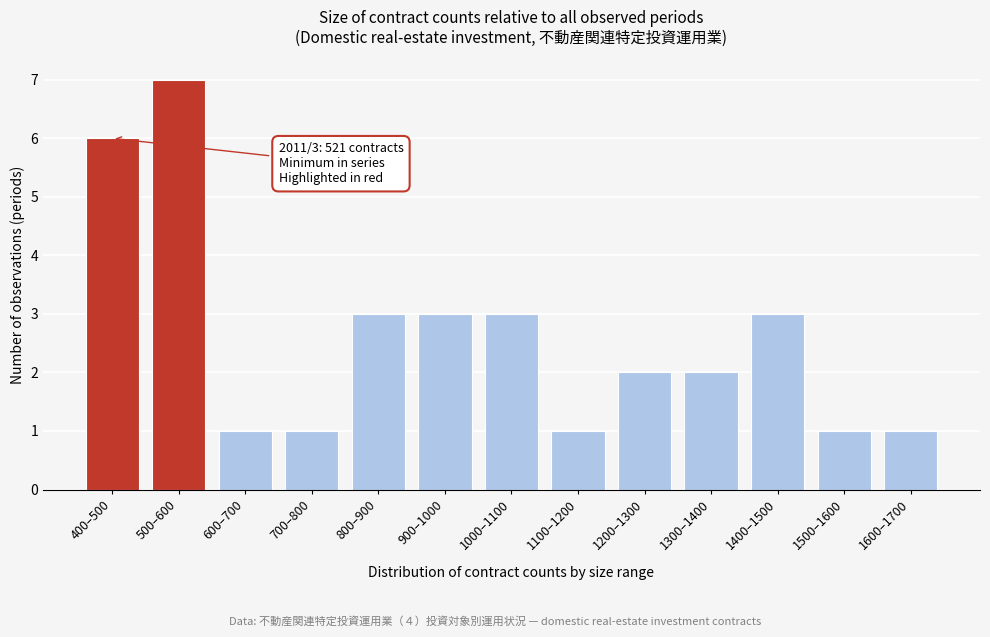

Reading right to left, extract all data points from this chart.

1	1	3	2	2	1	3	3	3	1	1	7	6